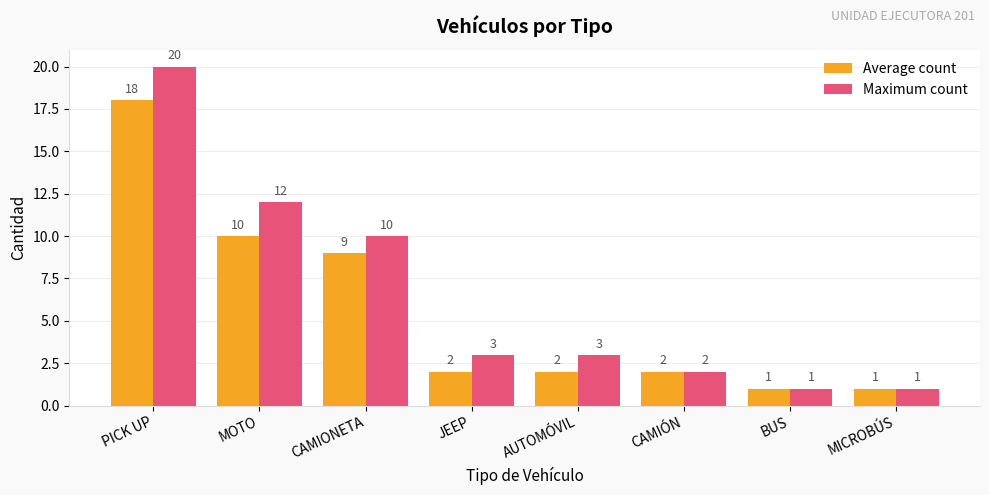

Which label corresponds to the largest value in the chart?

PICK UP